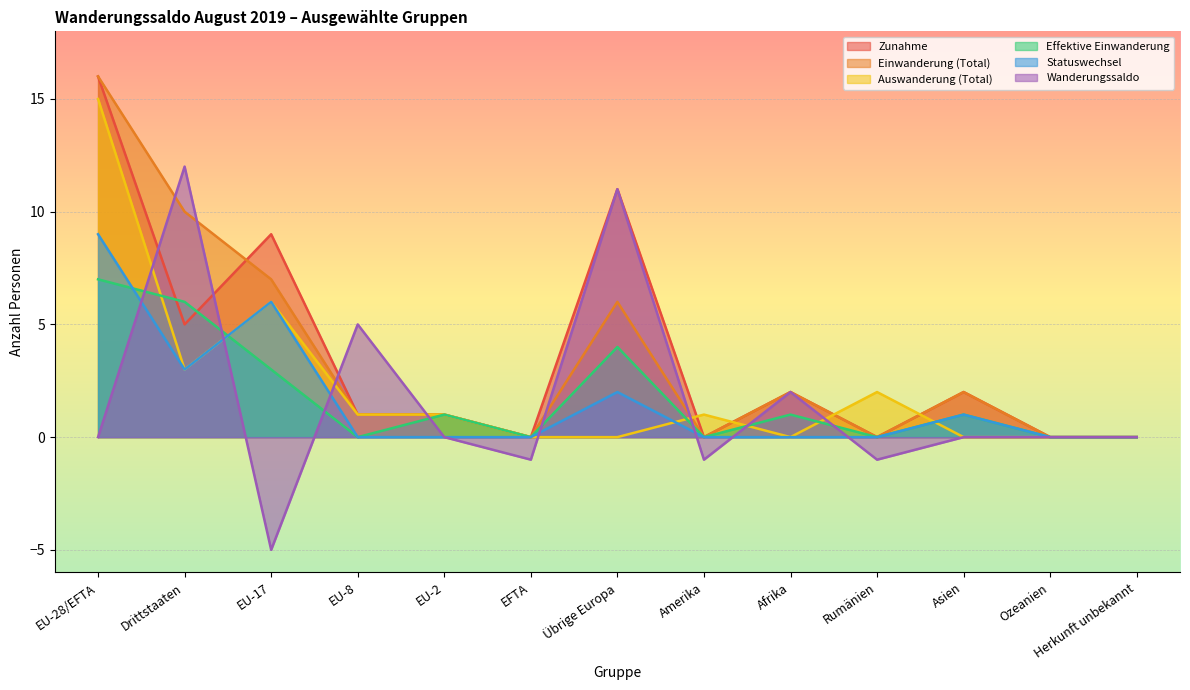

Where does the Wanderungssaldo series first go above 0?

Drittstaaten